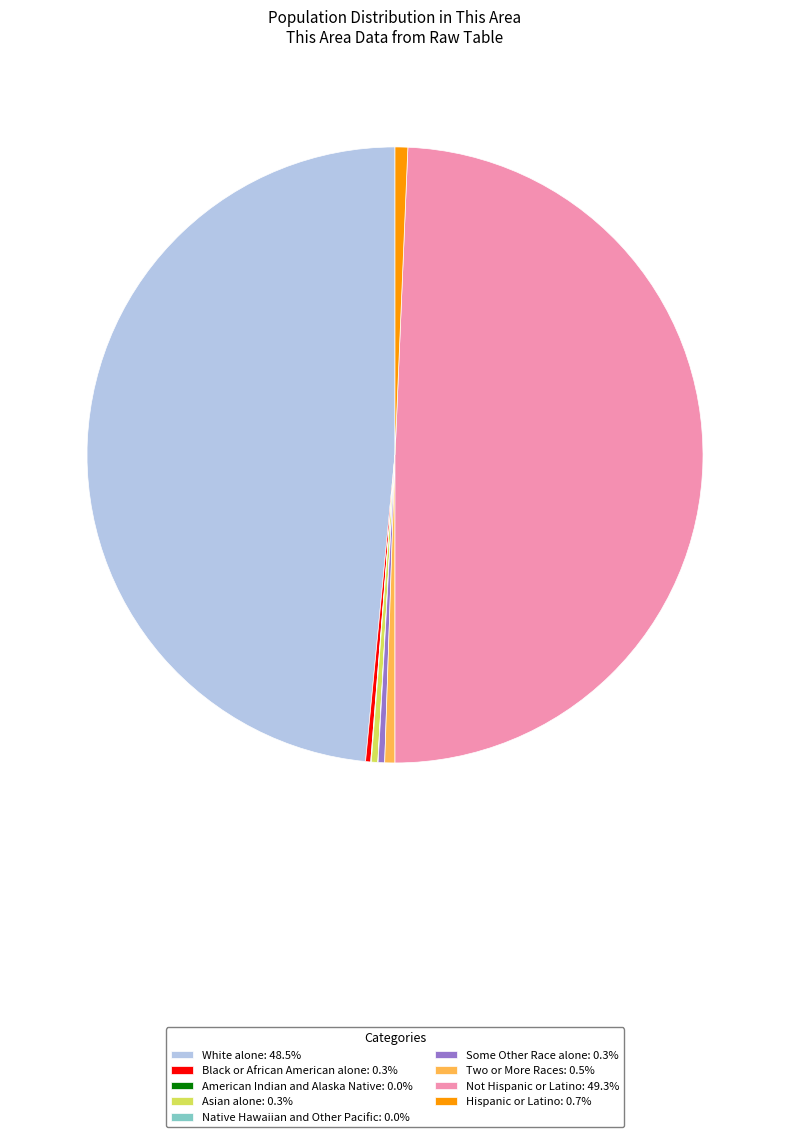

The Two or More Races slice represents 1% of the pie. True or false?

True